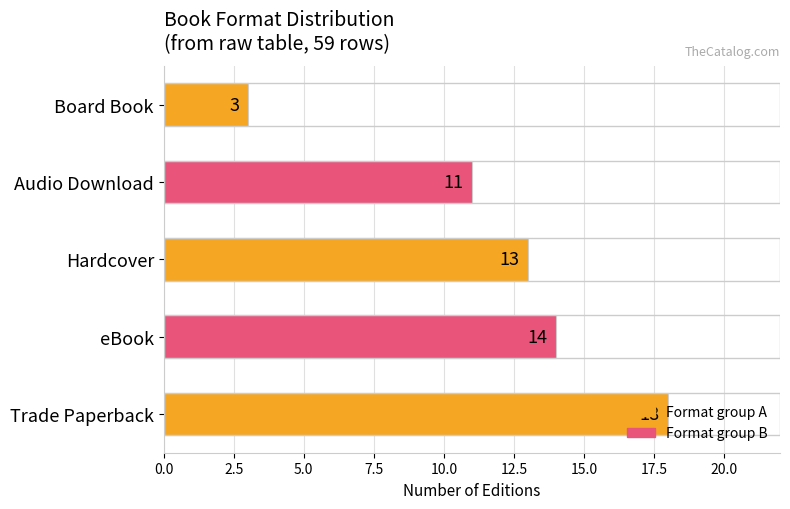

Approximately how many times larger is the value at Trade Paperback compared to eBook?

1.3